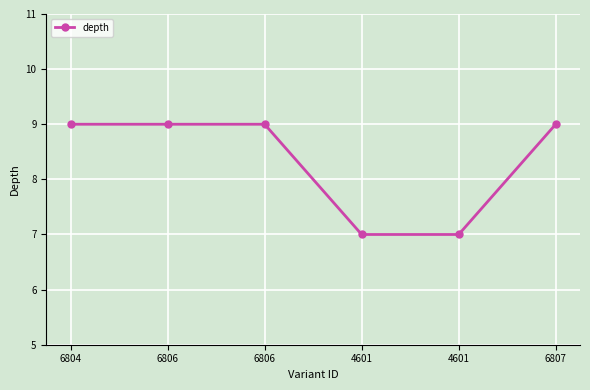

At which label is the value closest to 8?

6804